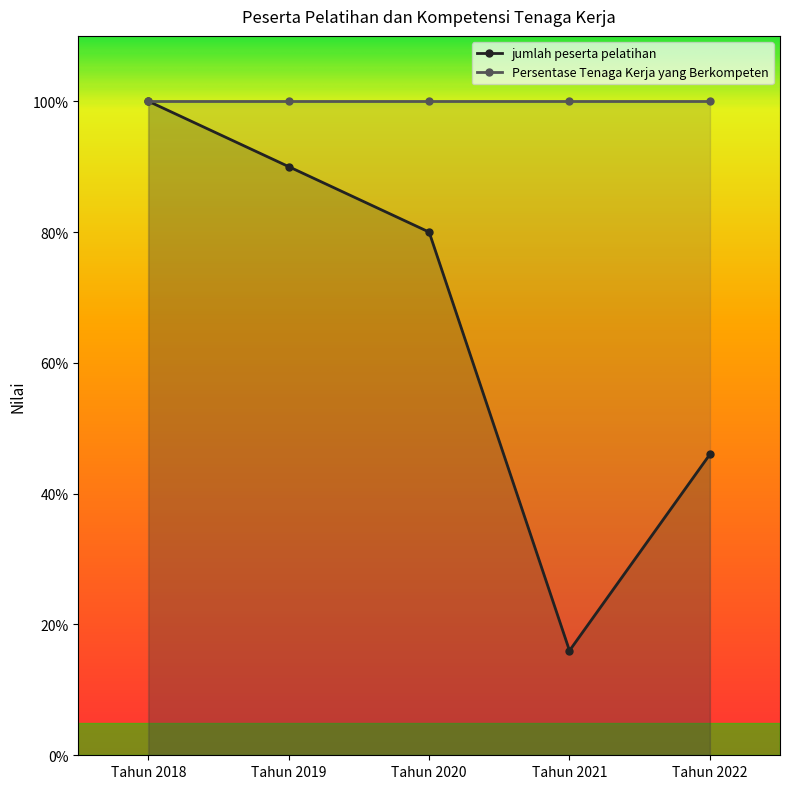

What is the average value?

66